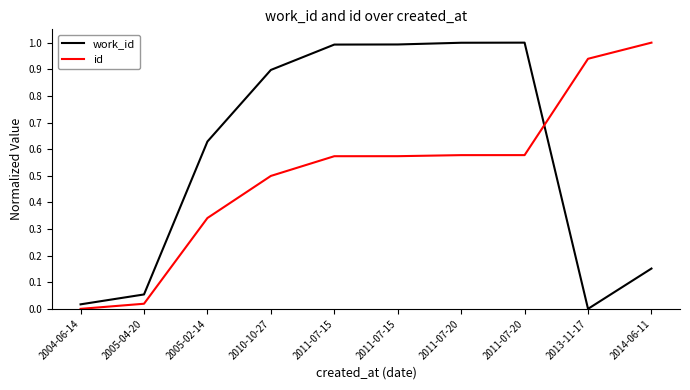

What value does the id series have at 2010-10-27?

0.5